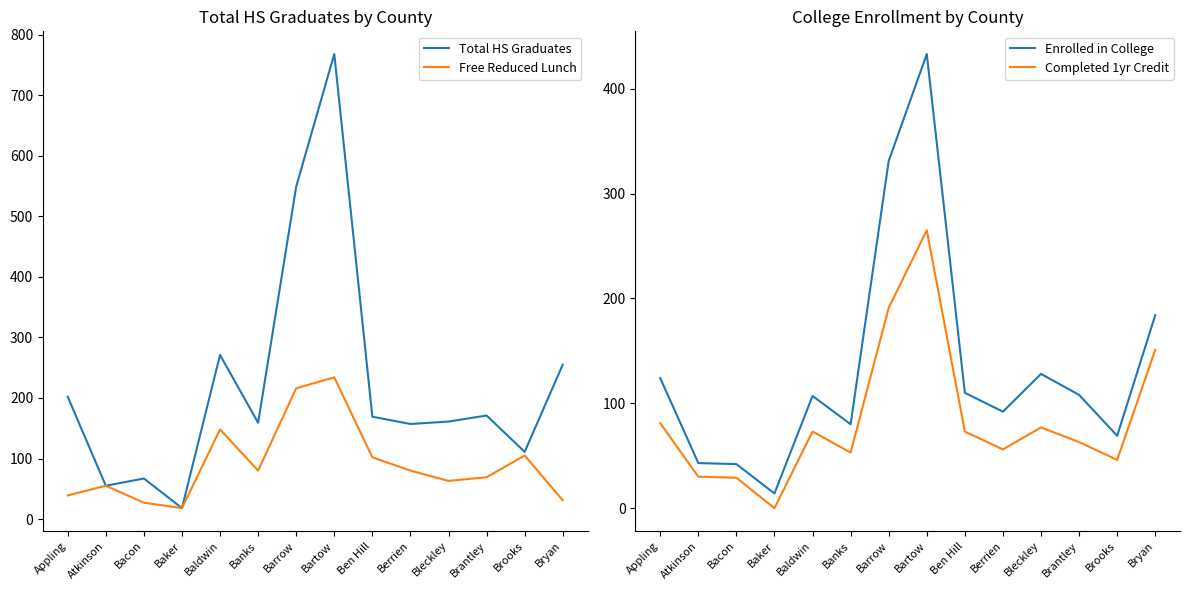

What value does the Completed 1yr Credit series have at Bacon?

29